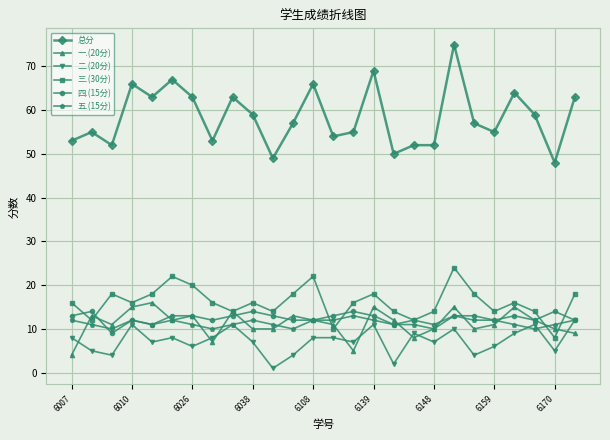

In 三.(30分), how many points are higher than both neighbors (excluding endpoints)?

7